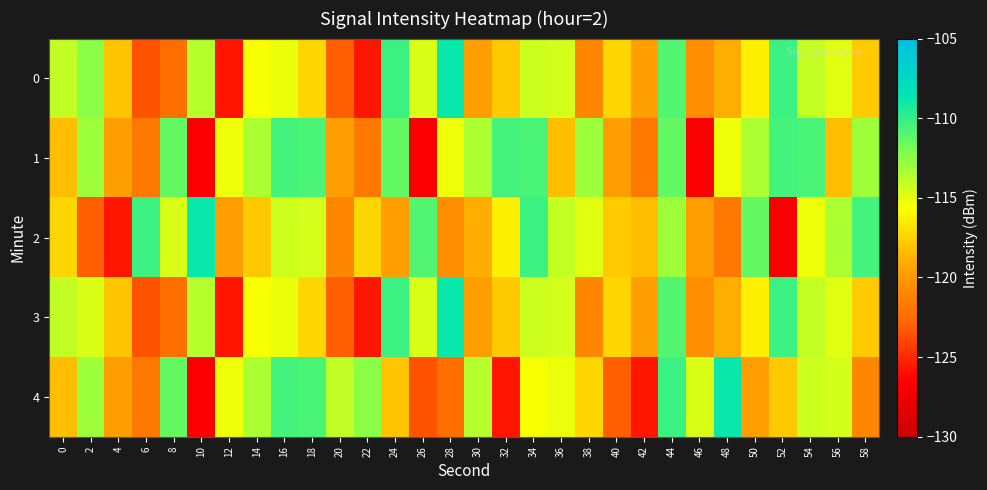

At which category is the sum across all series the highest?

44